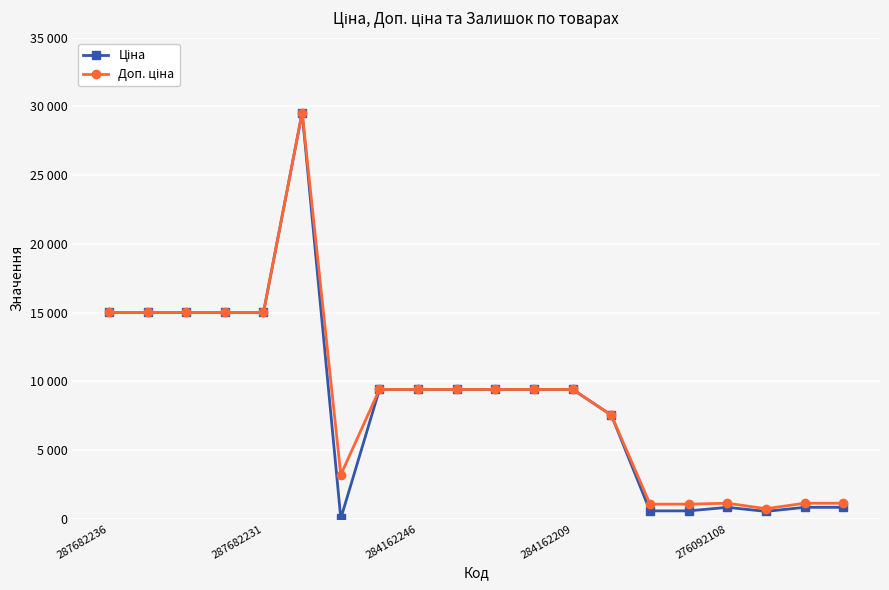

Does the chart have visible grid lines?

Yes